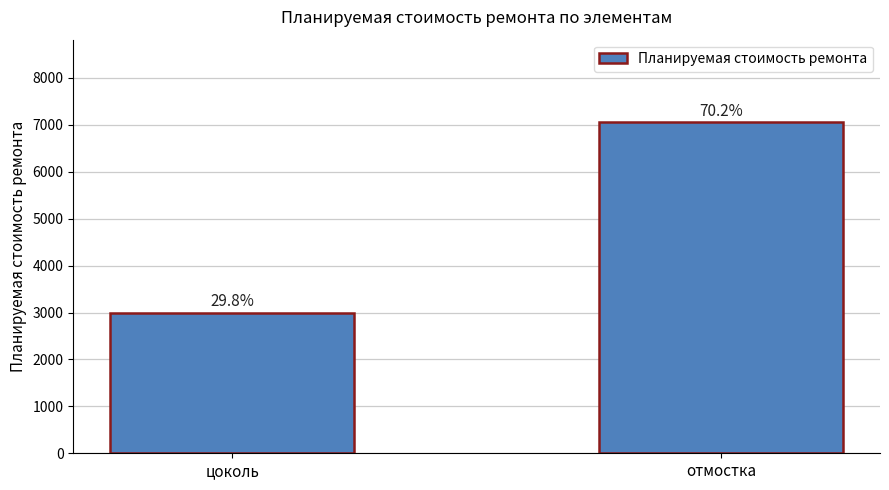

Are the bars horizontal?

No